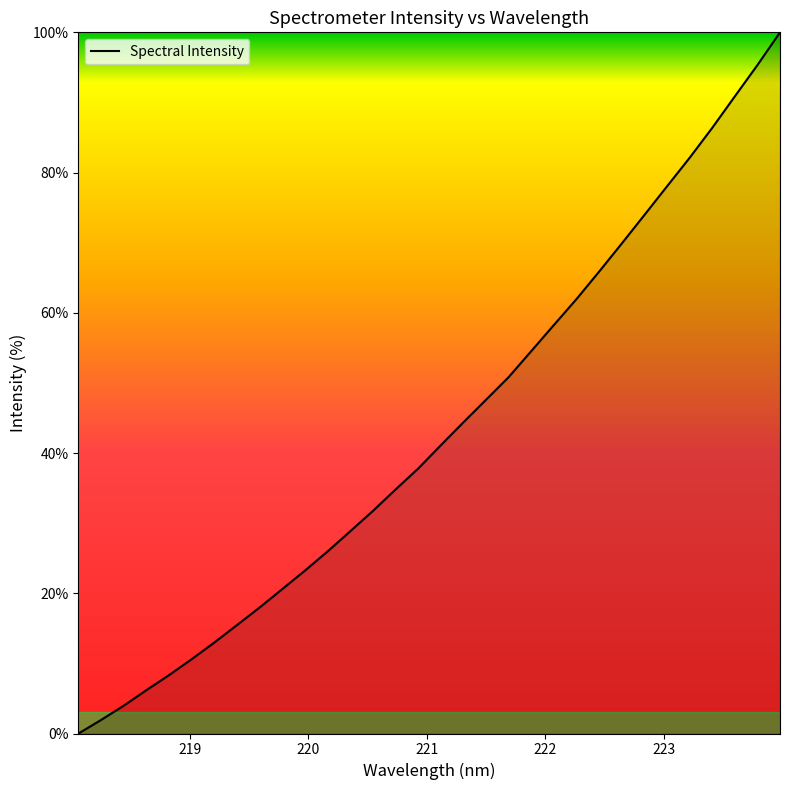

Reading right to left, list all the values displayed in this chart.

100.0	95.3	90.9	86.4	82.1	78.0	73.9	69.9	65.9	62.0	58.3	54.5	50.8	47.6	44.4	41.1	37.8	34.8	31.7	28.8	26.0	23.2	20.6	18.0	15.5	13.0	10.6	8.3	6.2	4.0	1.9	0.0